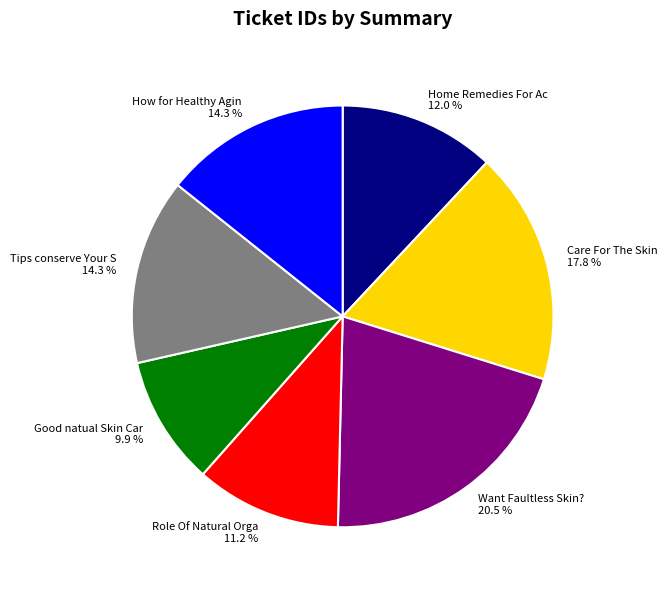

Does any single category account for the majority?

No